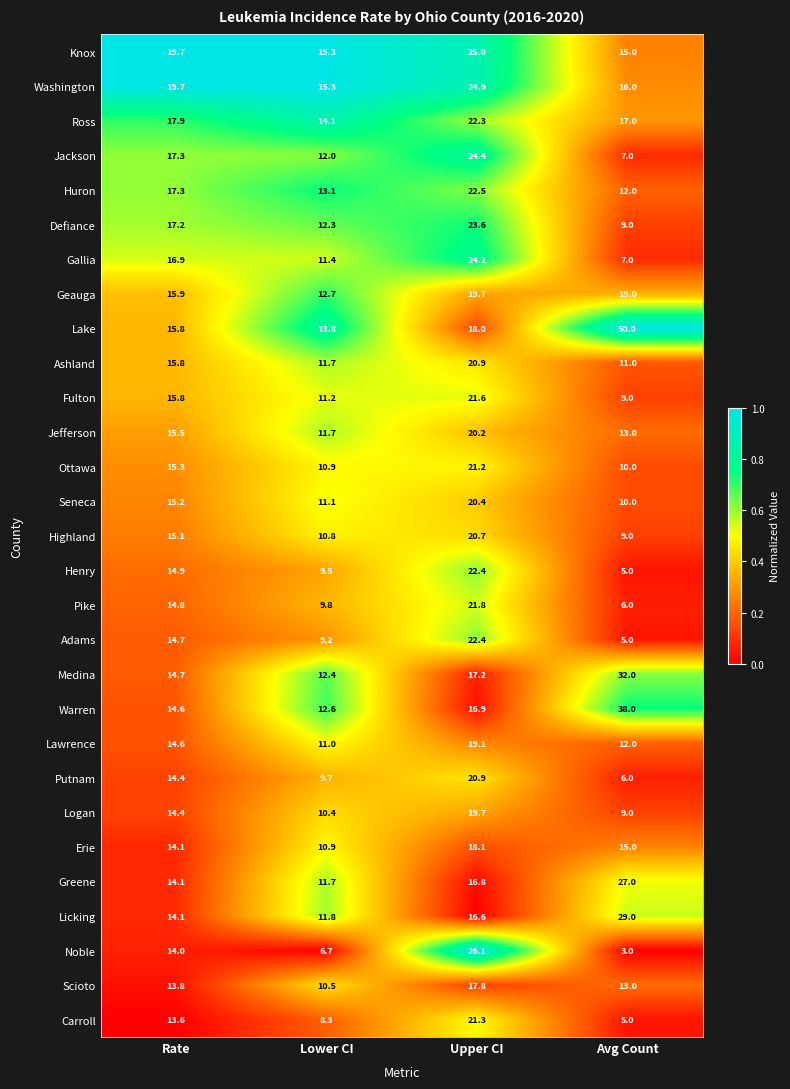

Which series has the widest spread of values?

Lake